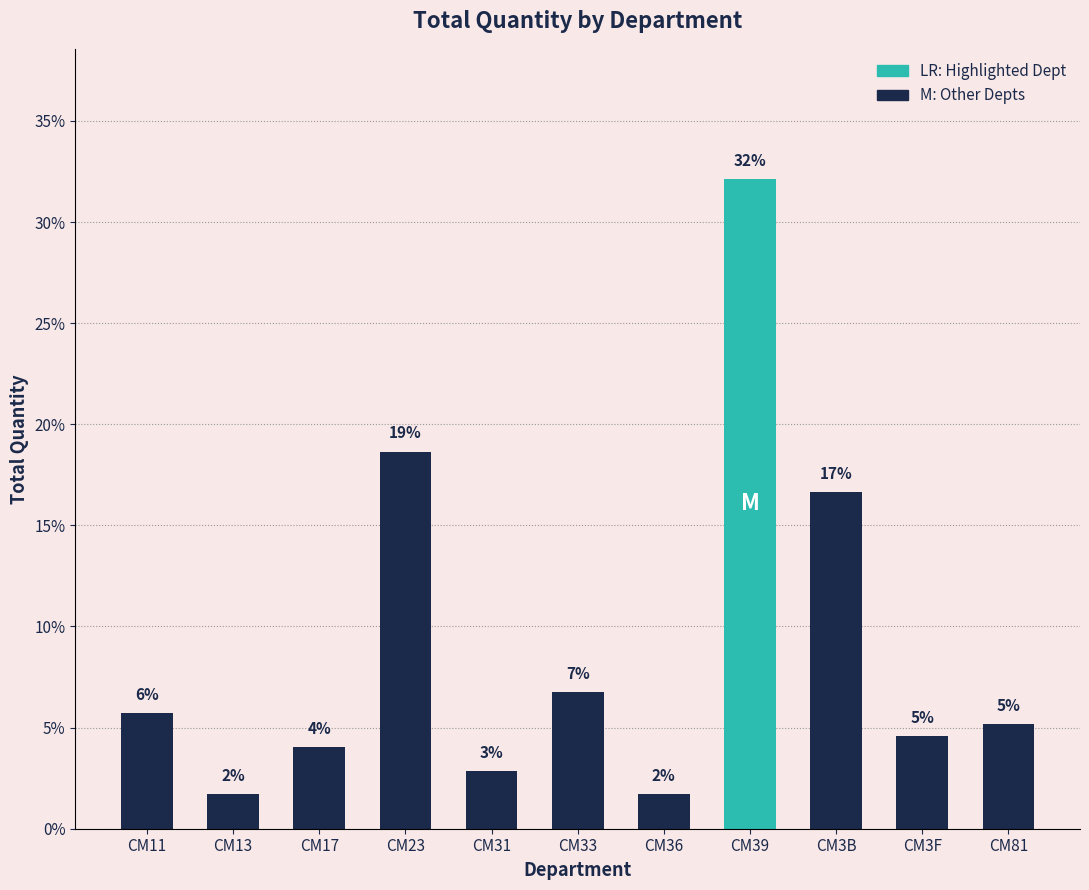

Which label corresponds to the largest value in the chart?

CM39